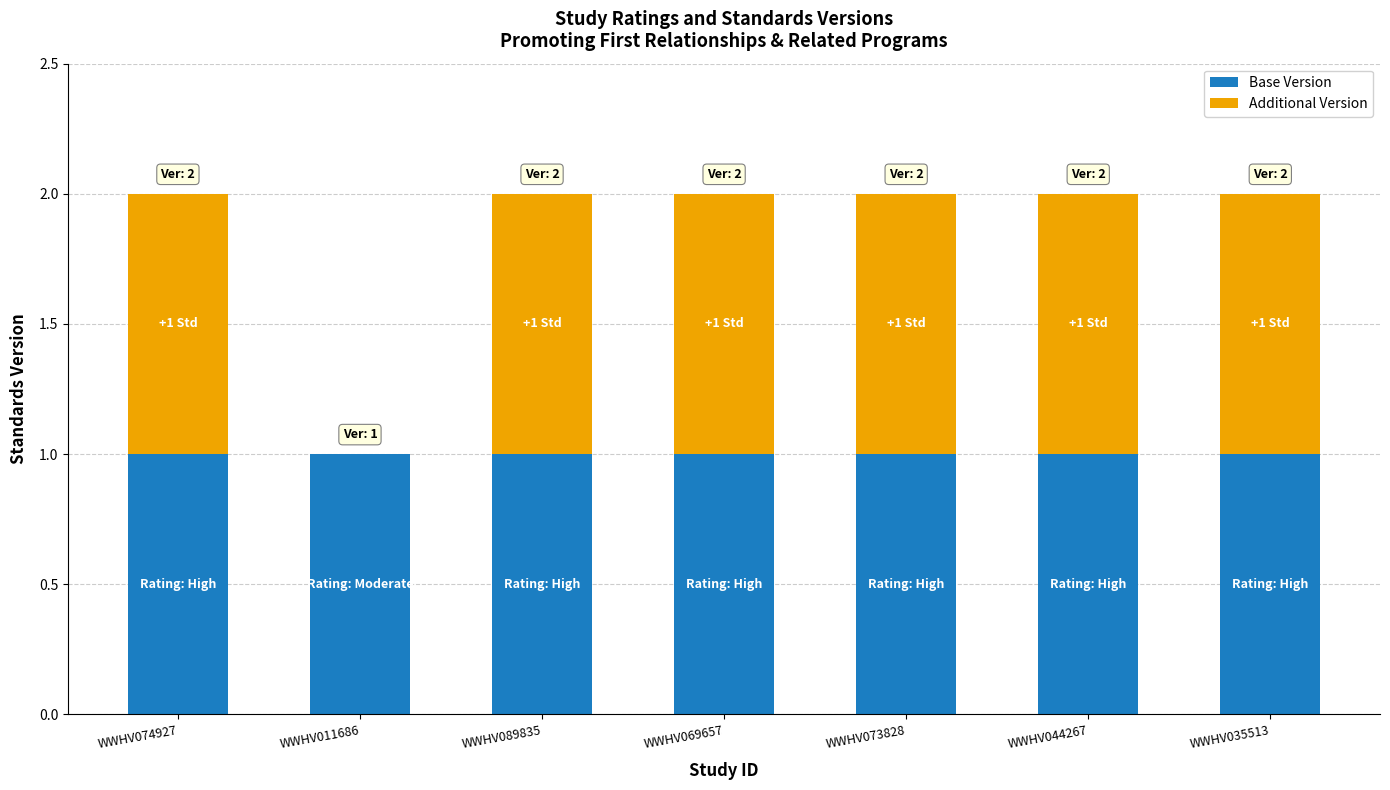

How many series are shown in this chart?

2